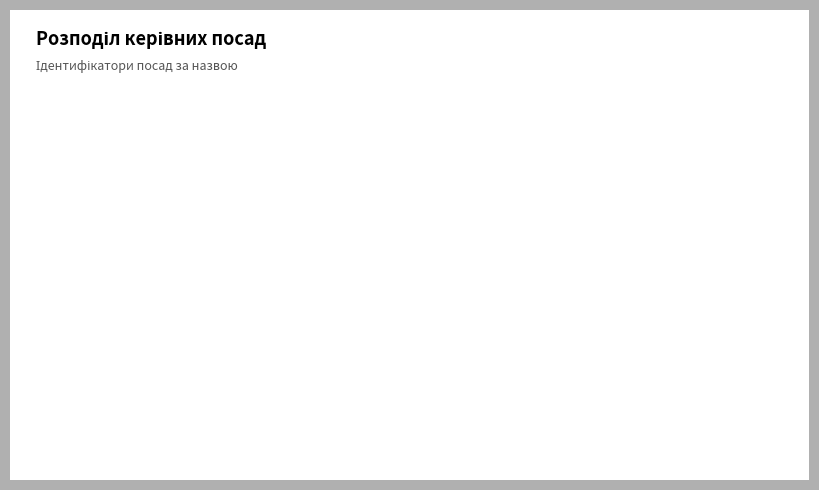

The Генеральний директор slice represents 13% of the pie. True or false?

False